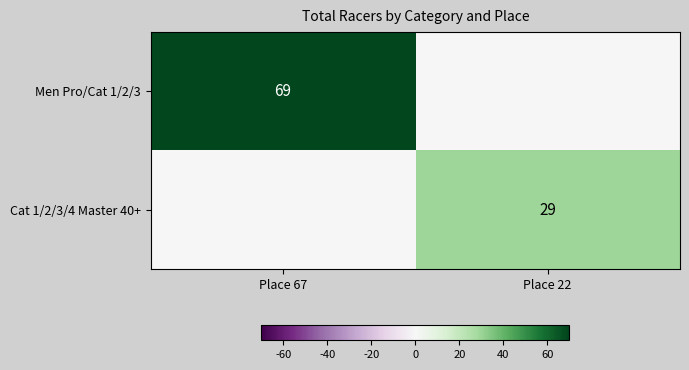

True or false: Cat 1/2/3/4 Master 40+ has a value of 29 at Place 22.

True